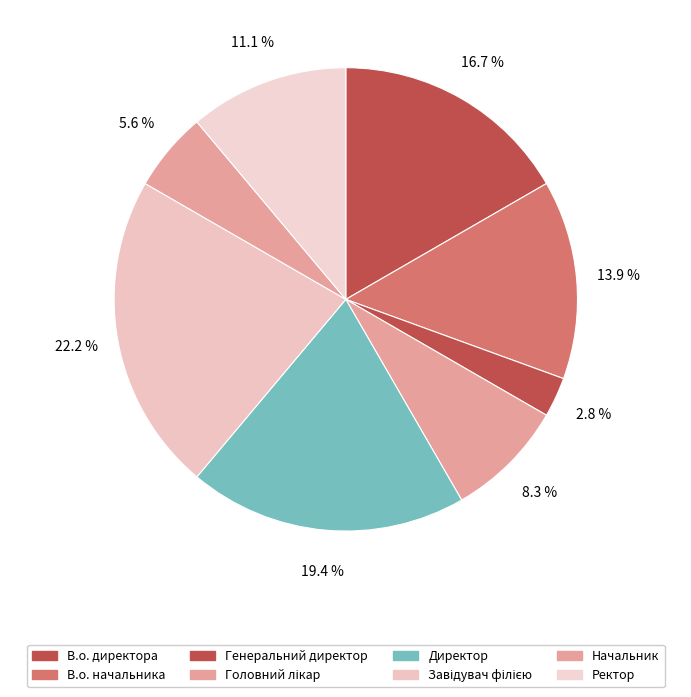

Do Генеральний директор and В.о. директора together represent more than half of the pie?

No